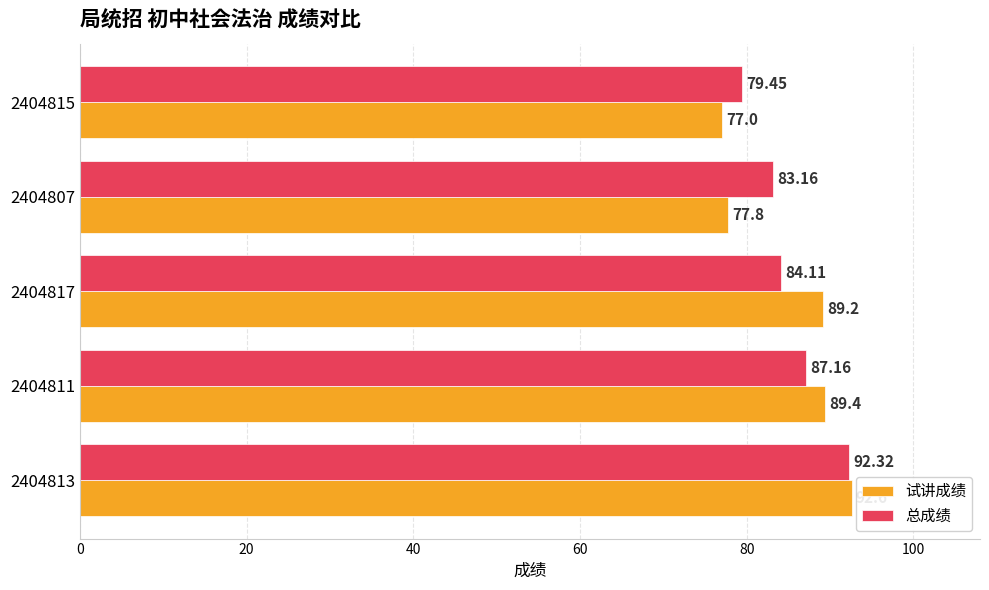

Which series changed the most between 2404817 and 2404815?

试讲成绩